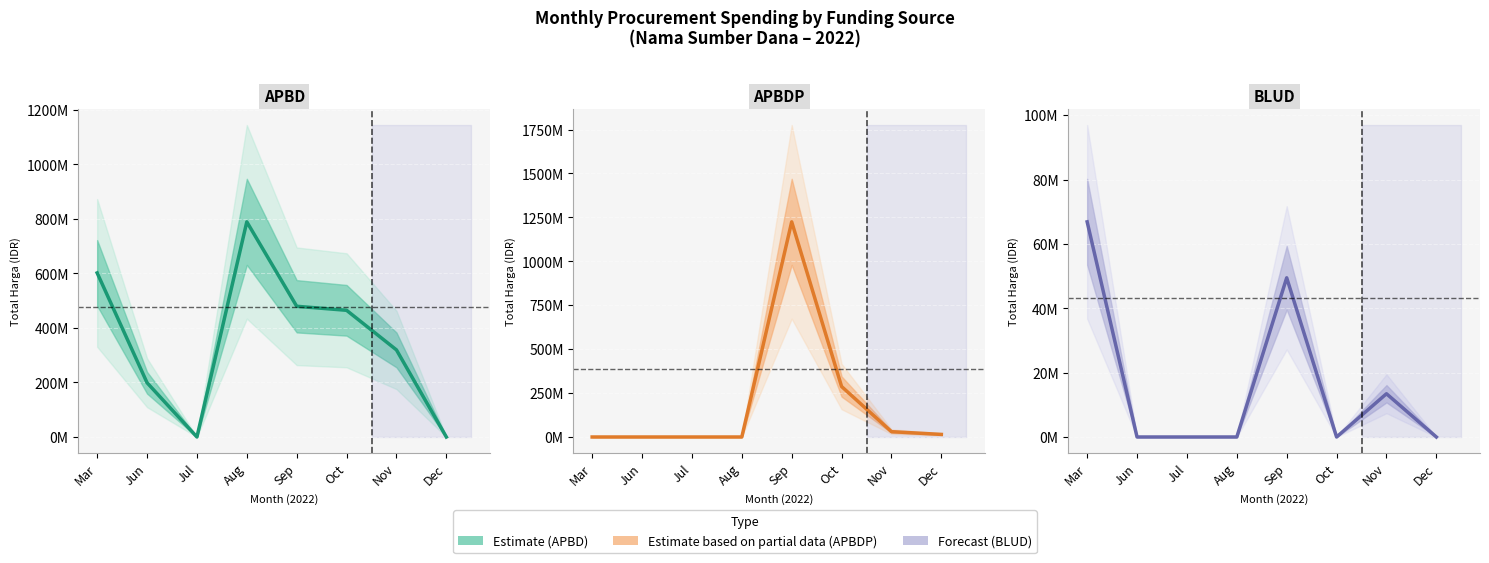

Where is BLUD nearest to the value 33435500?

Sep